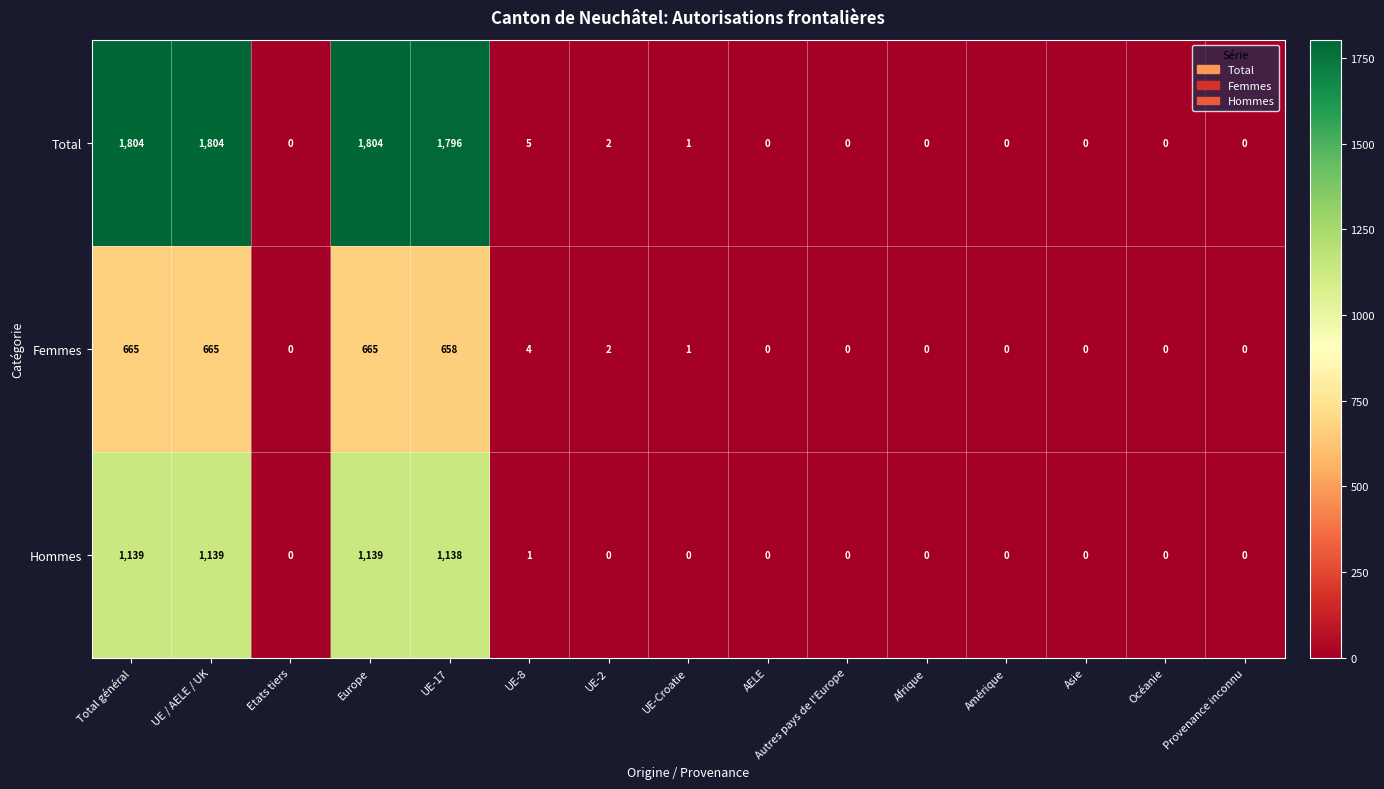

Is the value of Hommes at Etats tiers greater than the value of Total at Total général?

No